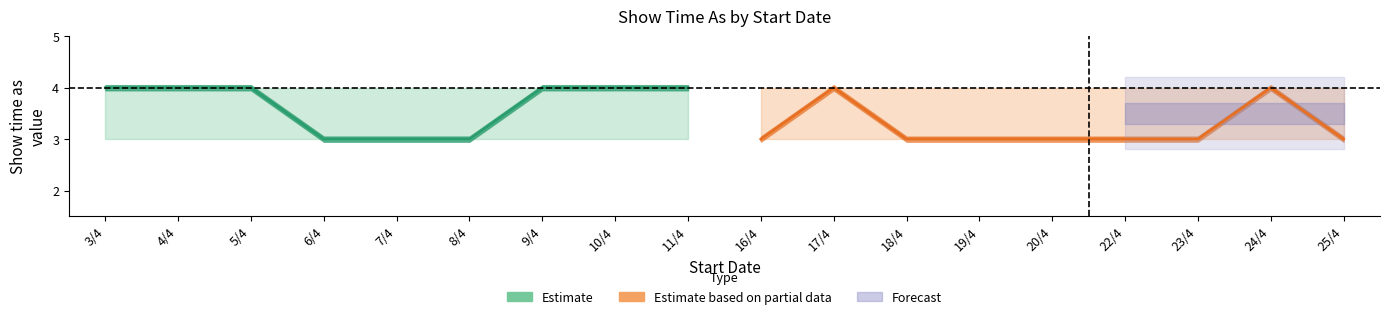

The value of Estimate at 9/4 is 4. True or false?

True